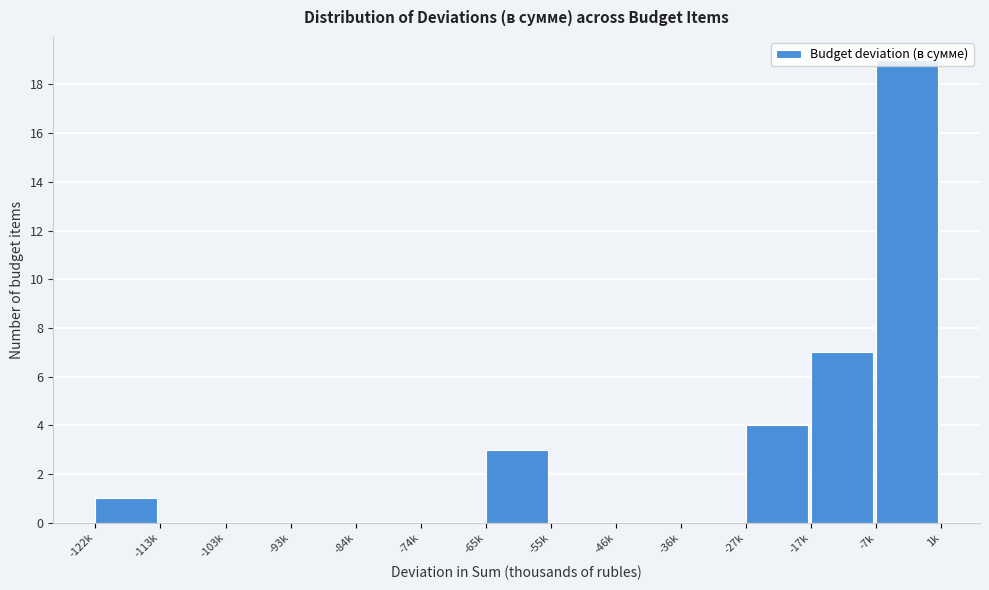

True or false: the data shows 11 at -17k.

False